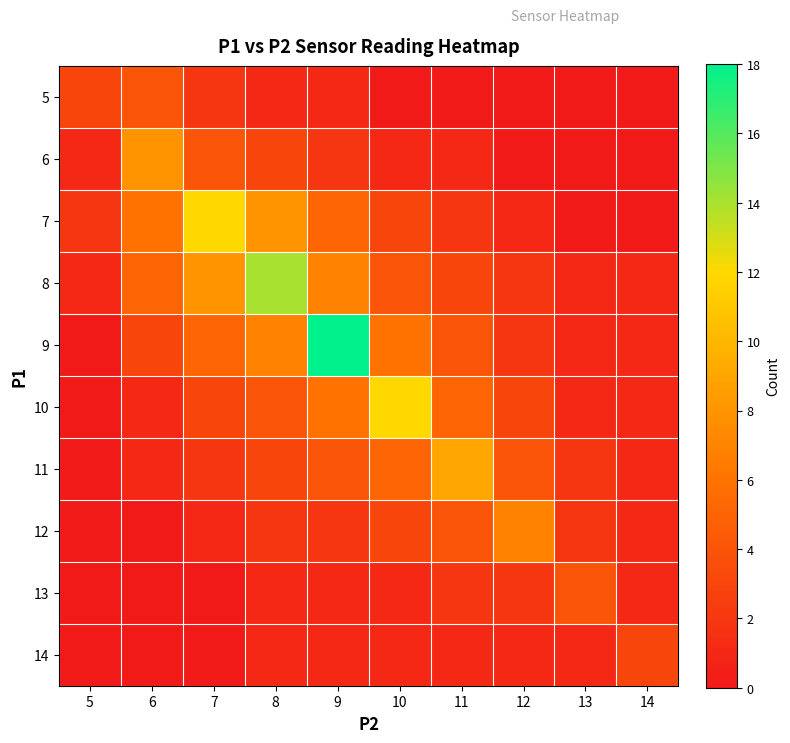

Which series has the largest total across all categories?

9